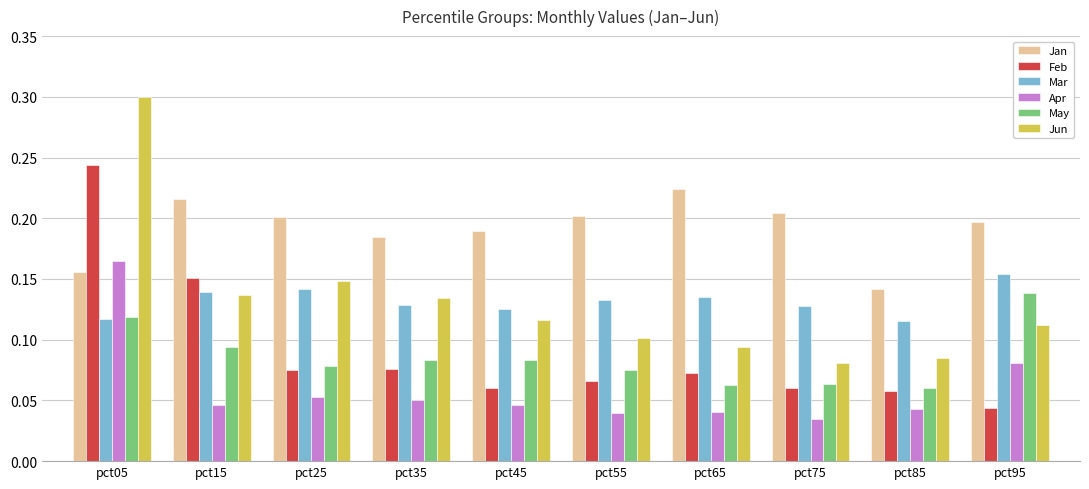

True or false: Jan has a value of 0.2 at pct45.

True